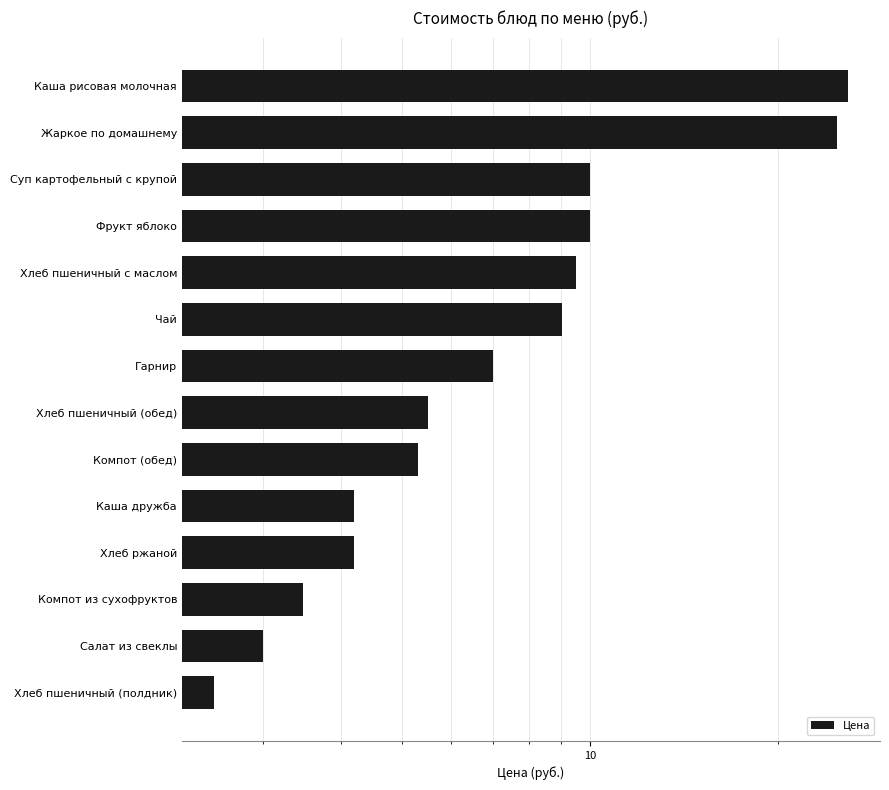

Where does the data first go above 7?

Чай